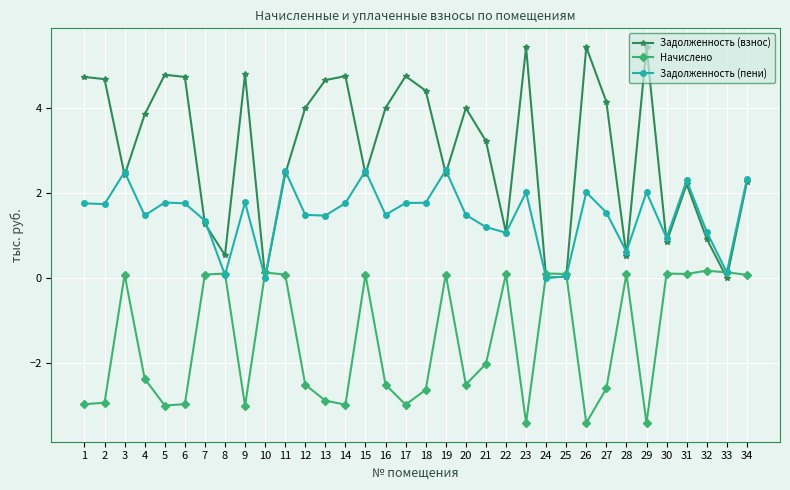

Count the number of categories in the chart.

34